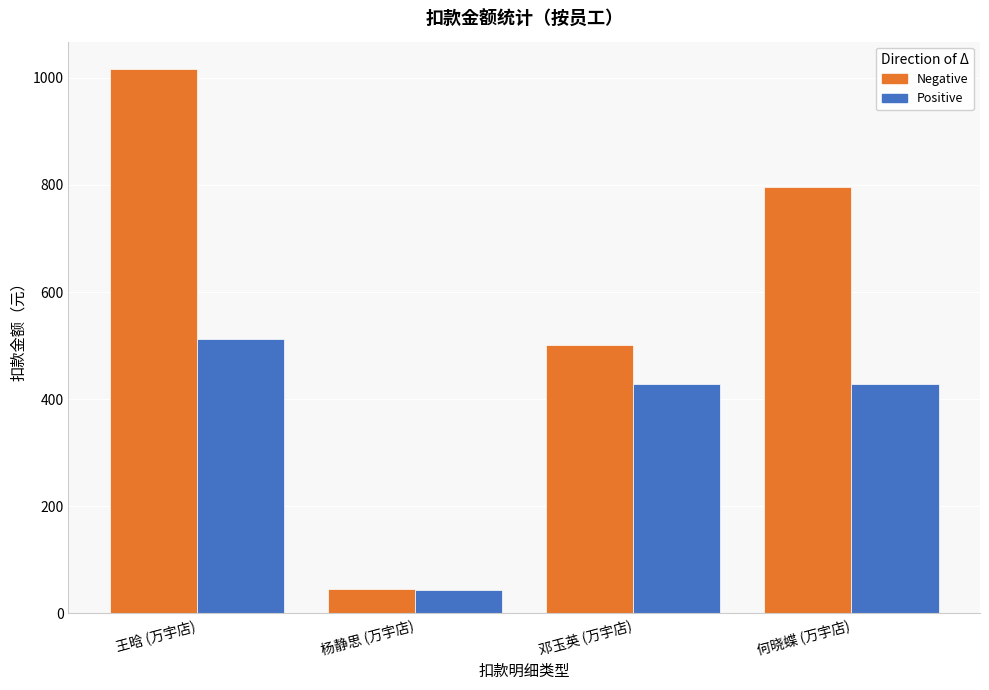

The Negative series shows 1016.8 at 王晗 (万宇店). True or false?

True